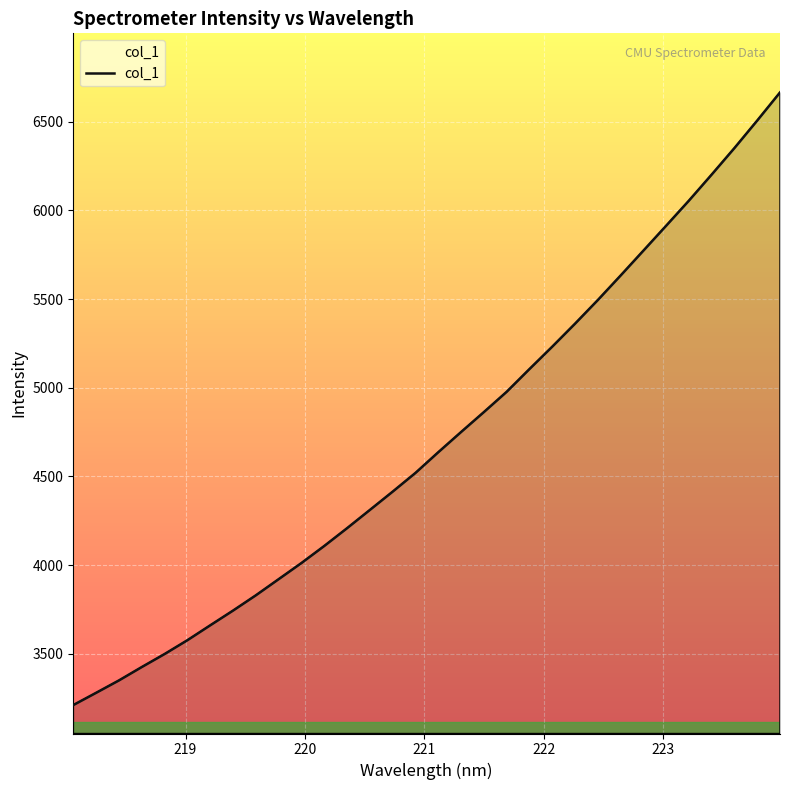

What is the difference between the maximum and minimum values?

3455.4